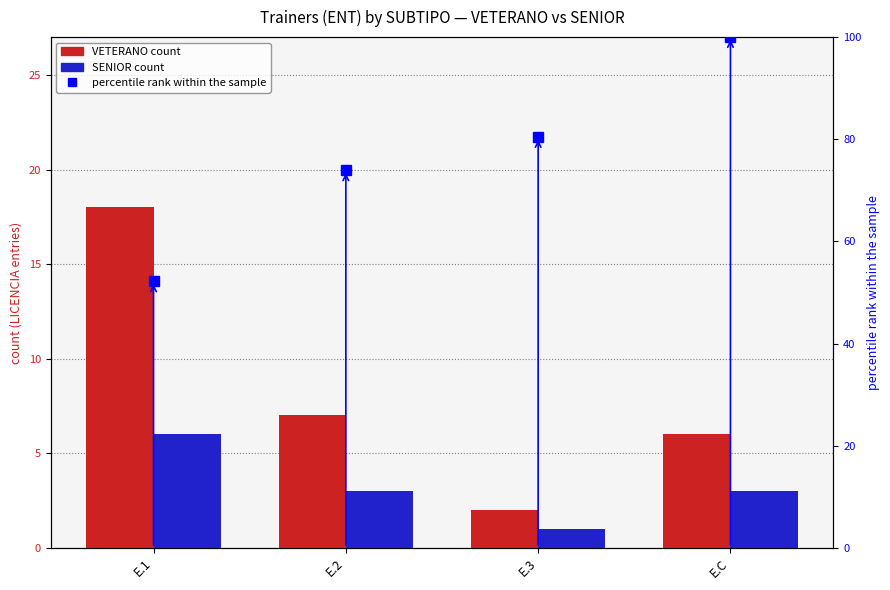

Count the number of categories in the chart.

4